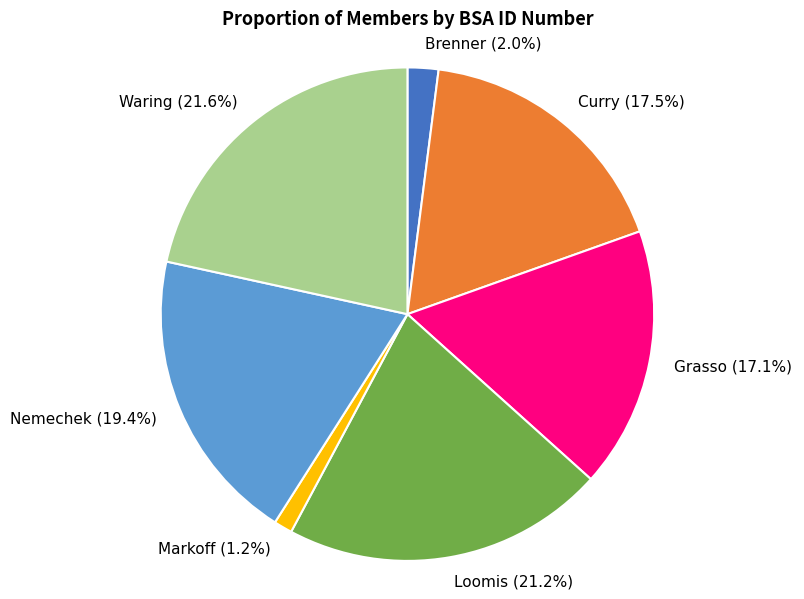

To the nearest percent, what portion does Brenner represent?

2%